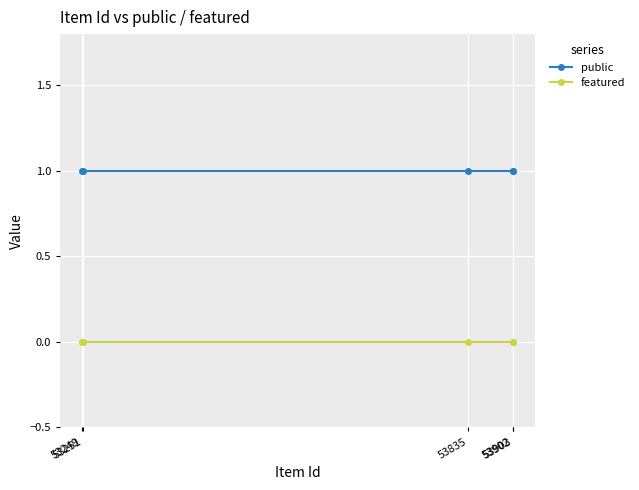

Which series changed the most between 53903 and 53251?

public